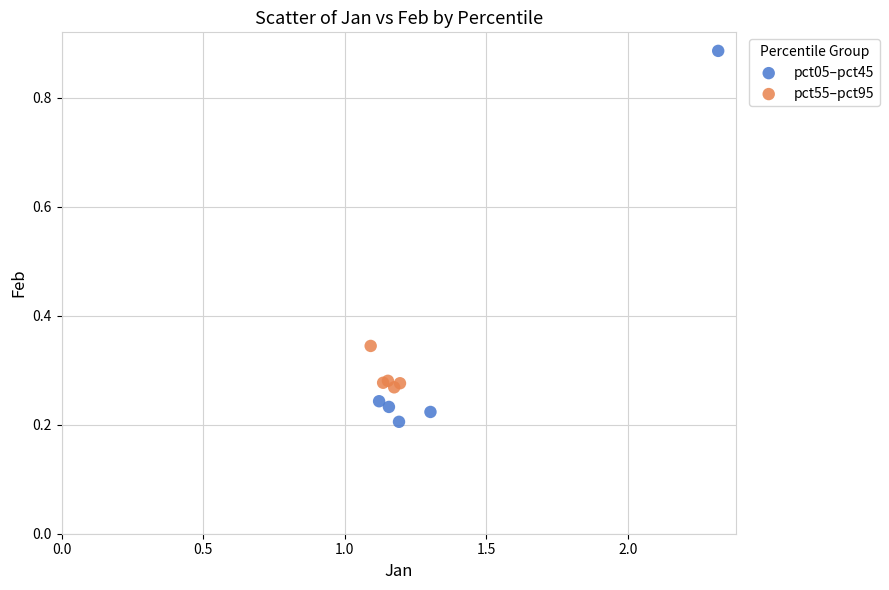

Which series reaches the minimum Y coordinate?

pct05–pct45